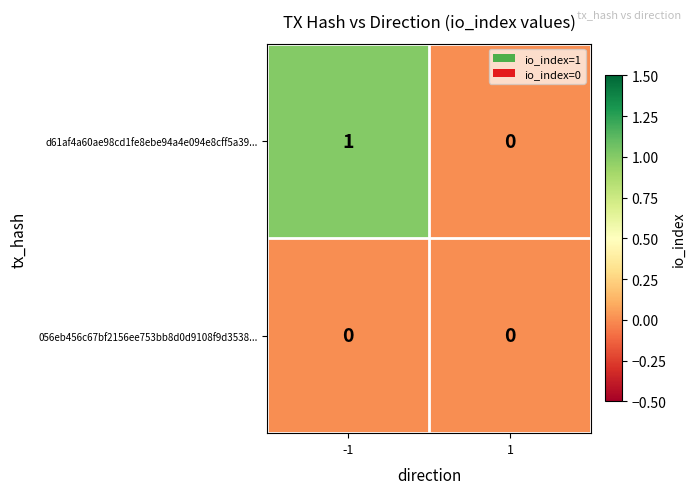

List the series in order of their overall mean, lowest first.

056eb456c67bf2156ee753bb8d0d9108f9d3538..., d61af4a60ae98cd1fe8ebe94a4e094e8cff5a39...